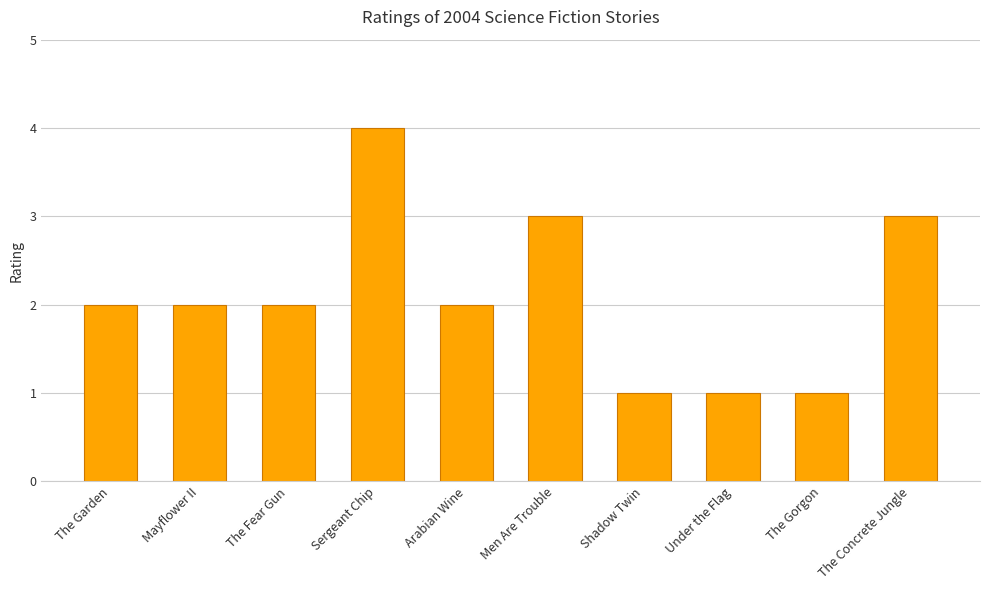

What is the sum of all values?

21